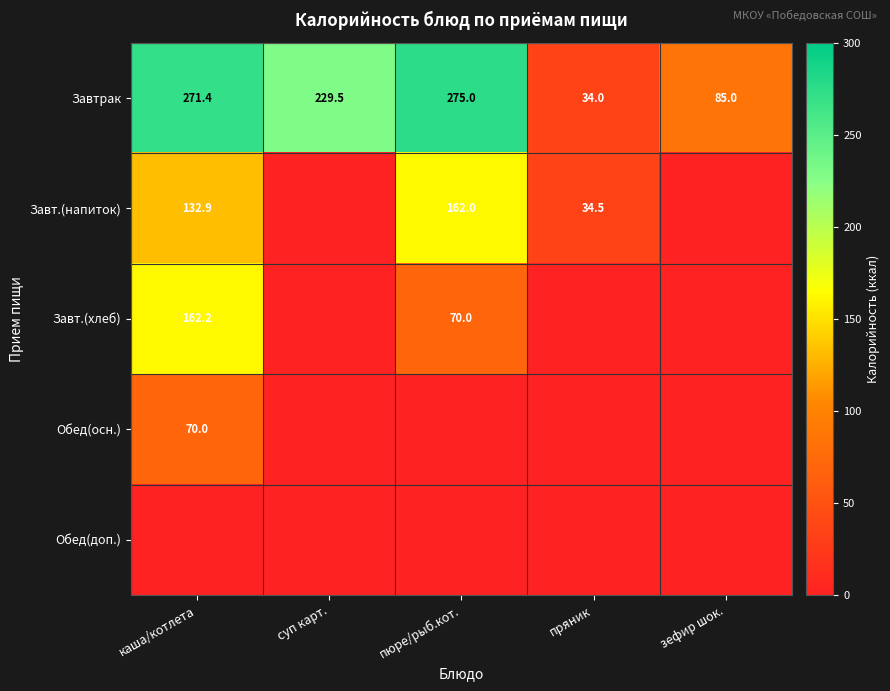

What is the sum of all Завтрак values?

894.9